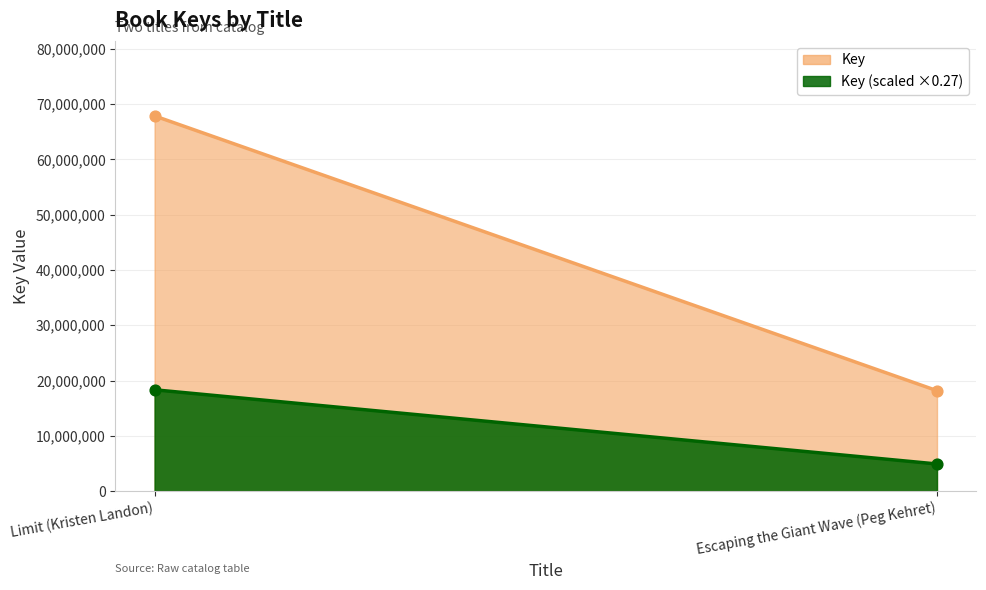

Approximately how many times larger is the value at Limit (Kristen Landon) compared to Escaping the Giant Wave (Peg Kehret)?

3.7